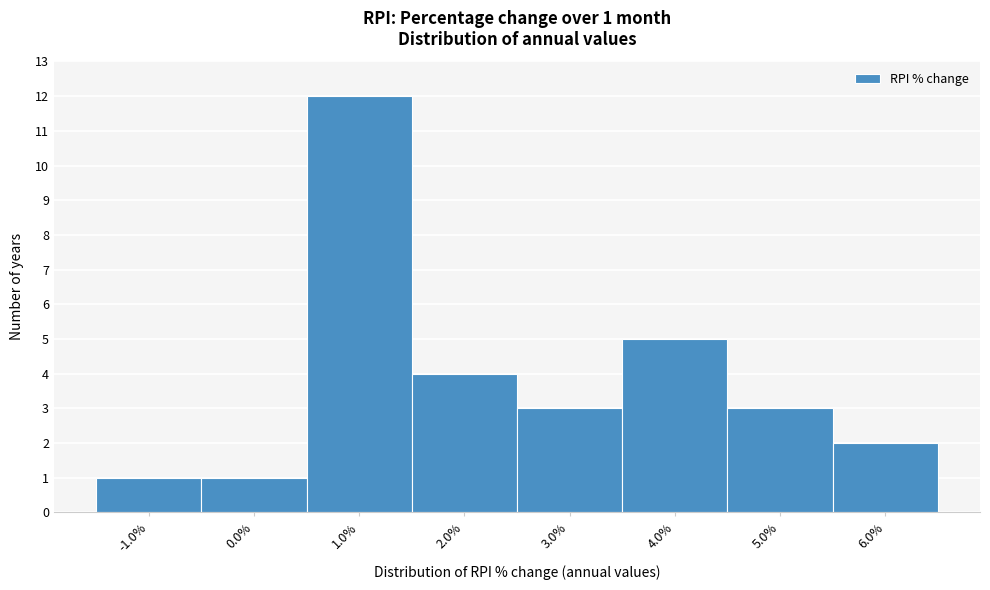

Which range on the x-axis has the tallest bar?

0.5 to 1.5